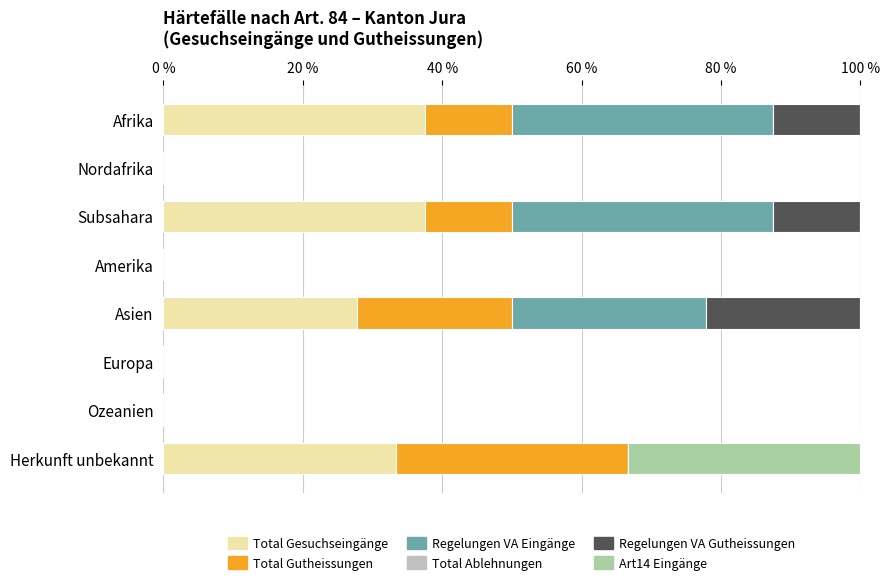

Is it true that Total Gesuchseingänge equals 33.3 at Herkunft unbekannt?

True